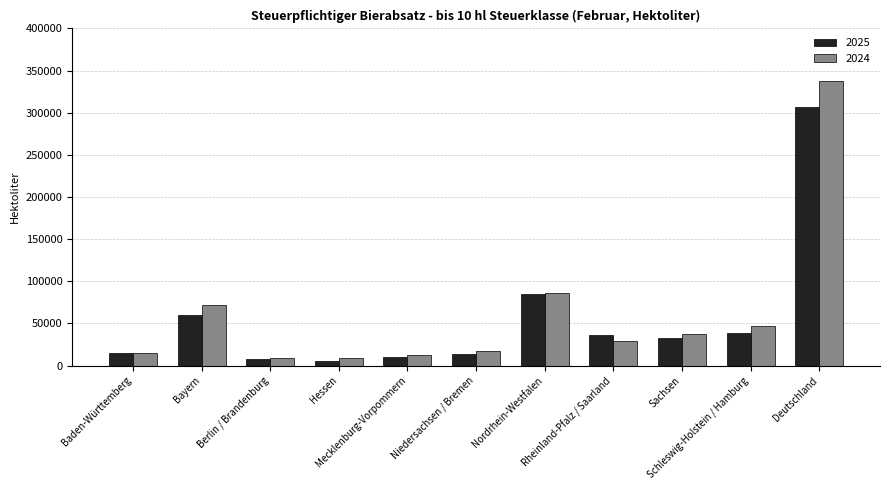

Which series has the largest total across all categories?

2024